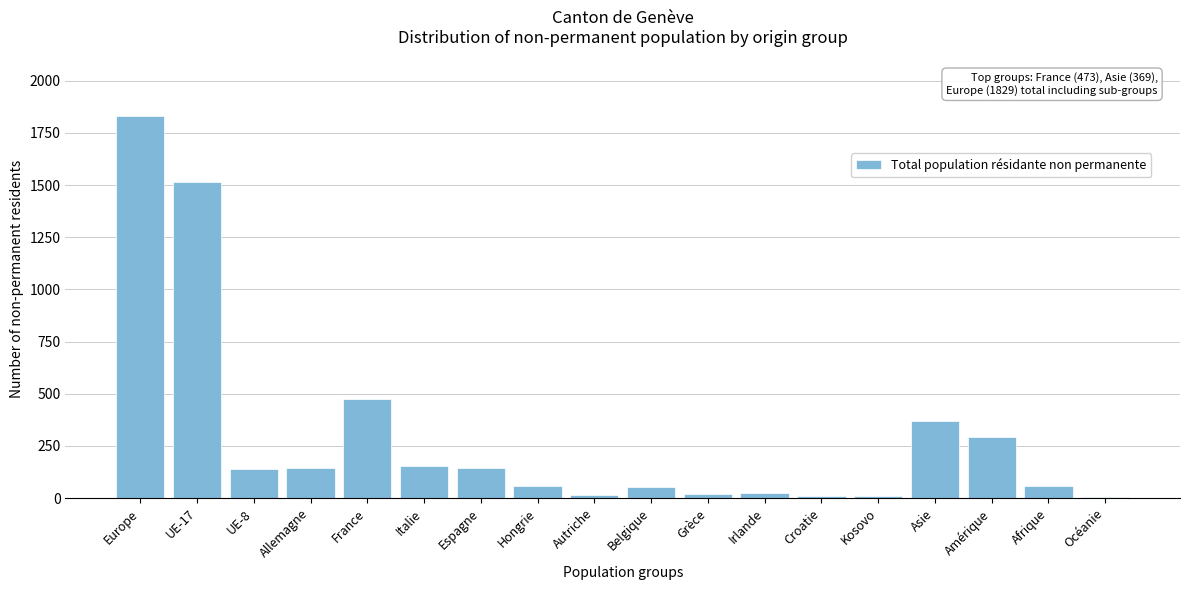

At which label is the value closest to 917?

France